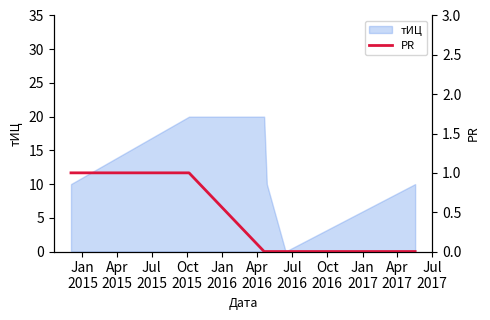

What is the maximum value for тИЦ?

20